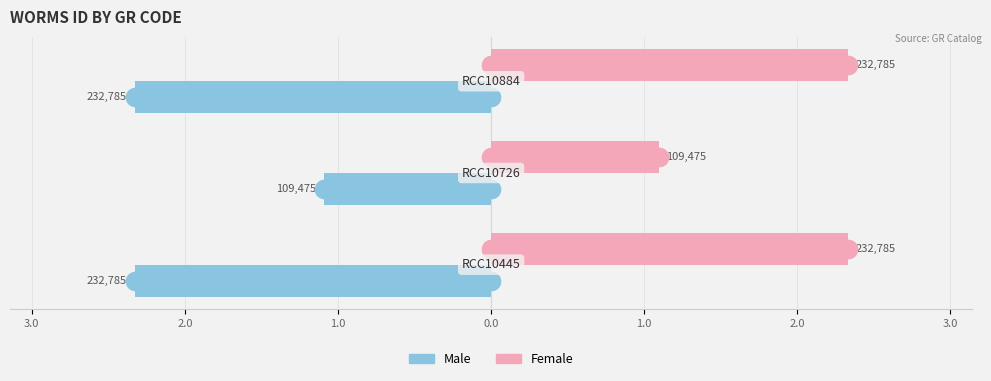

What are all the series names shown in the legend?

Male, Female